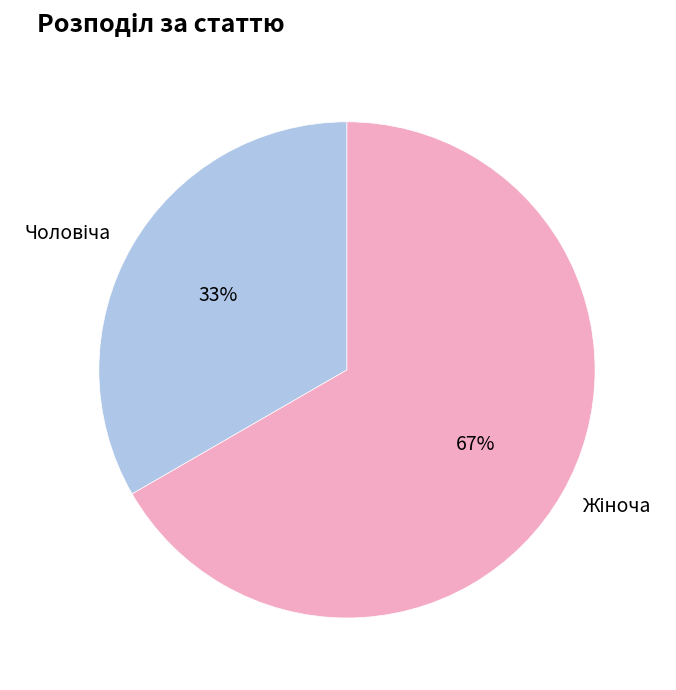

To the nearest percent, what is the average slice percentage?

50%